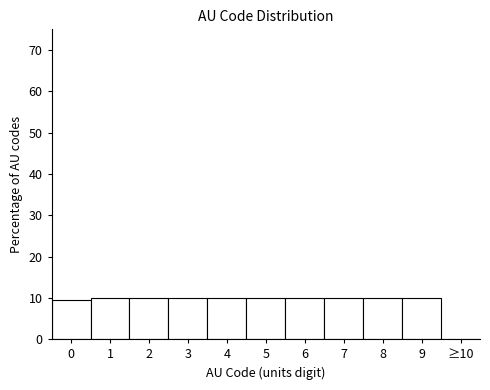

Reading left to right, transcribe all the data shown in this chart.

0=9.4	1=10.1	2=10.1	3=10.1	4=10.1	5=10.1	6=10.1	7=10.1	8=10.1	9=10.1	≥10=0.0